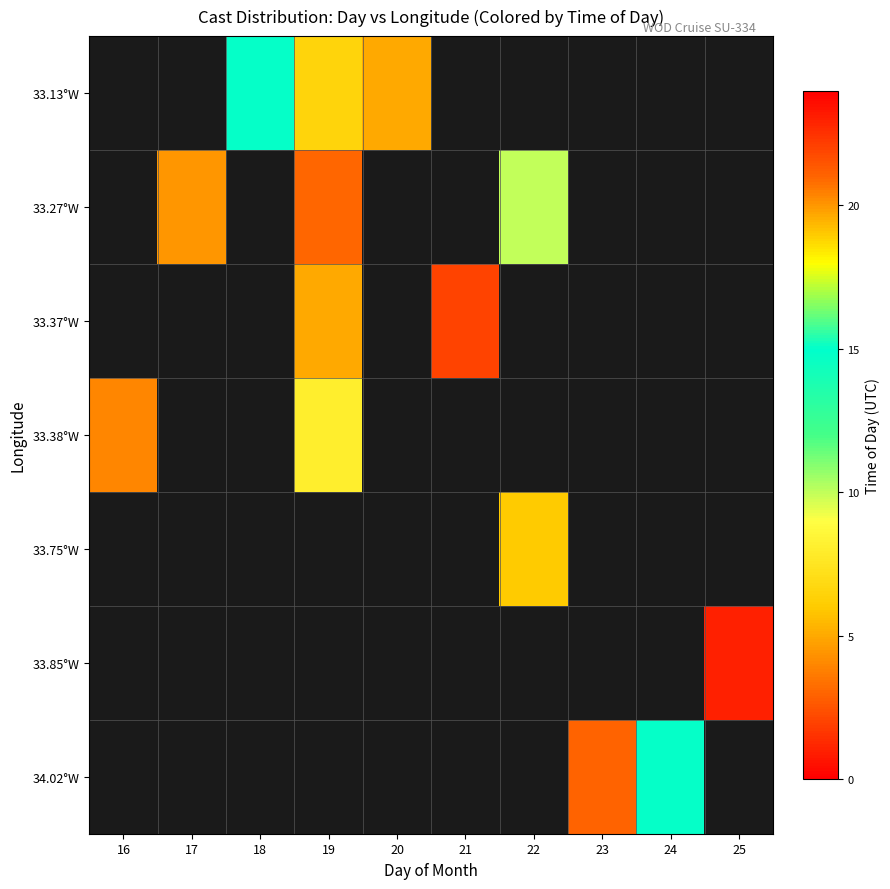

What is the greatest value displayed?

22.0